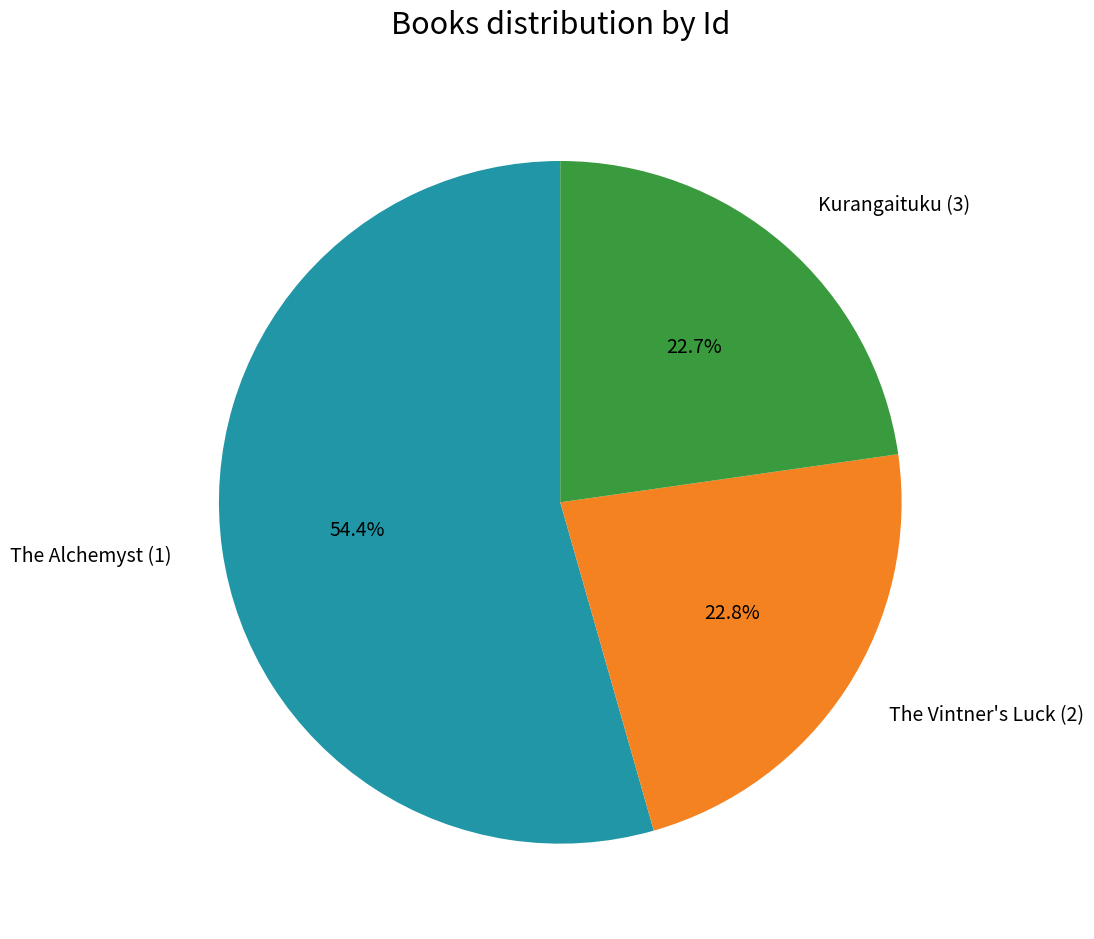

Does any single category account for the majority?

Yes